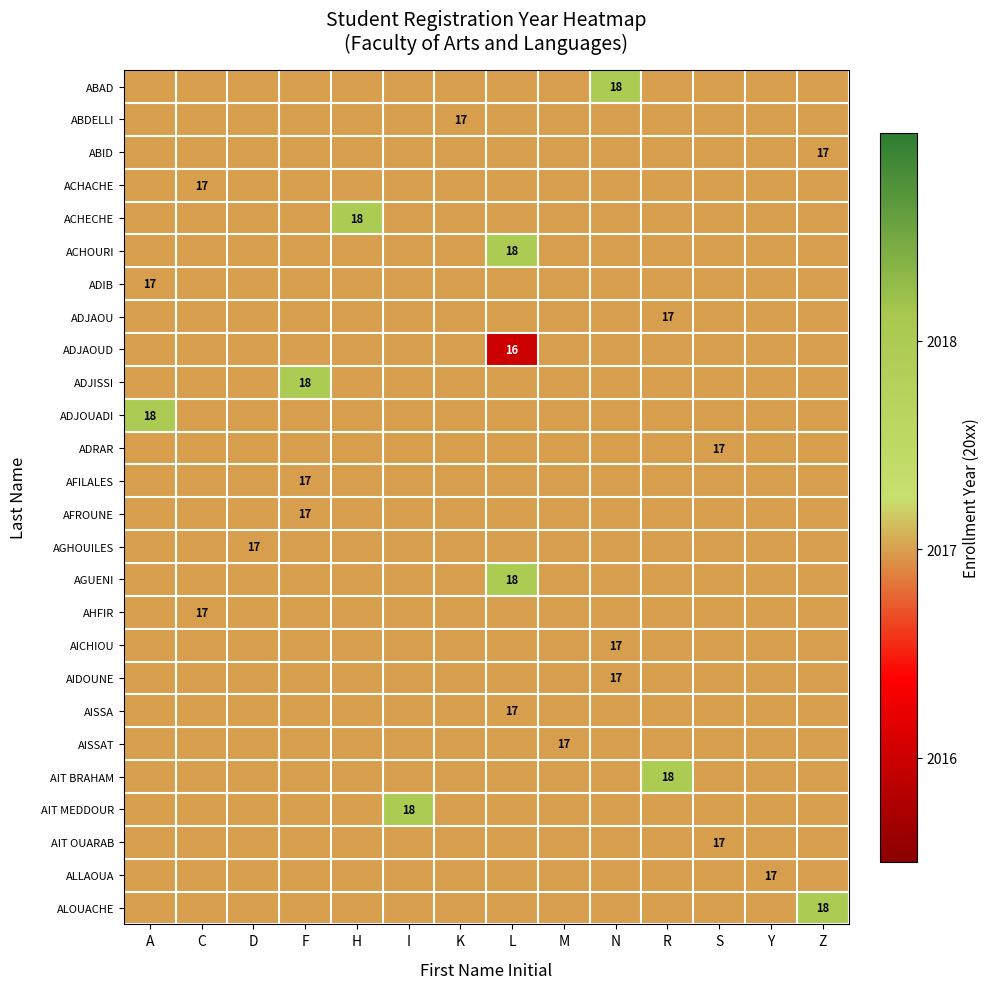

Is it true that ADJOUADI equals 18 at A?

True